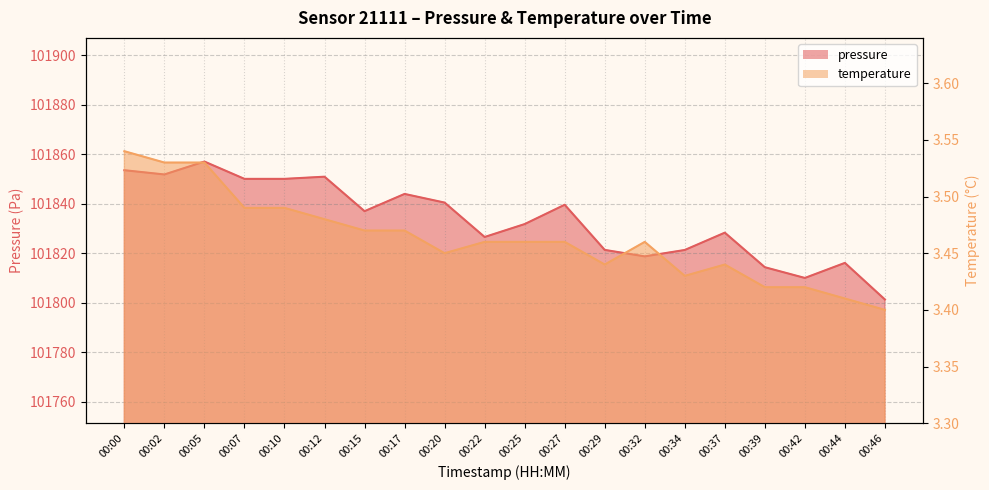

Between 00:05 and 00:42, which series saw the biggest shift?

pressure